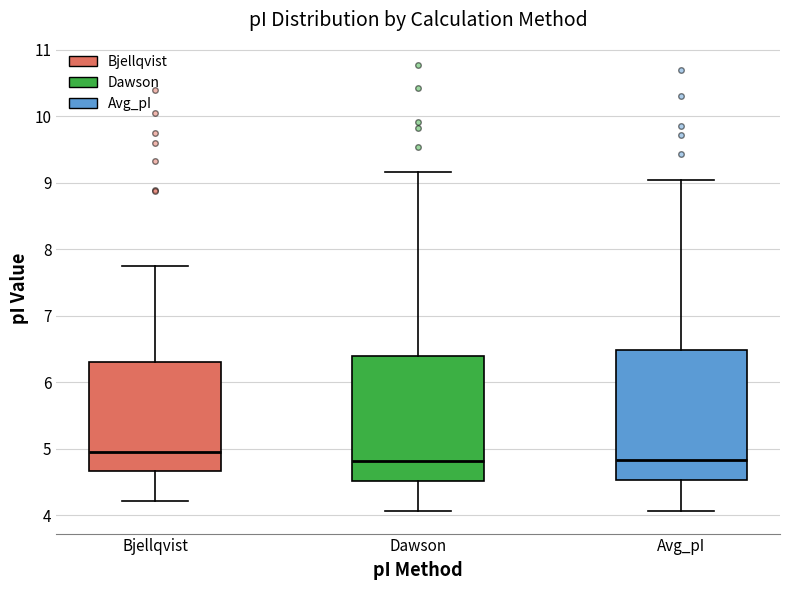

Where does the upper whisker of the box for Dawson end on the y-axis? The values are not printed on the chart, so give them approximately, as read against the axis.

9.2